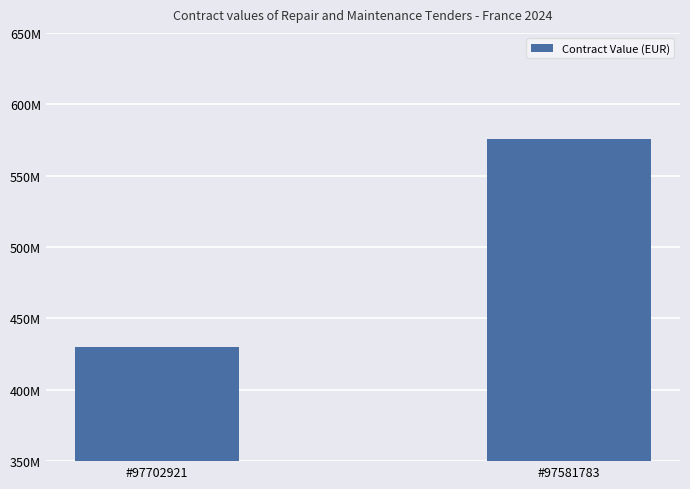

What is the change in value from #97702921 to #97581783?

+145851000